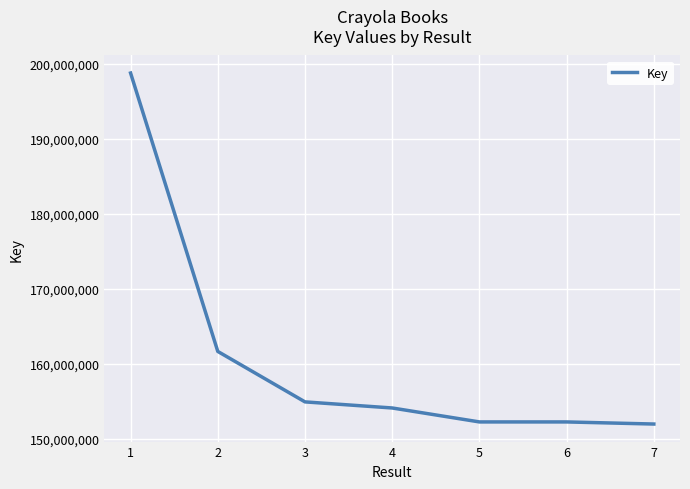

What is the sum of the values at 3 and 4?

308969090